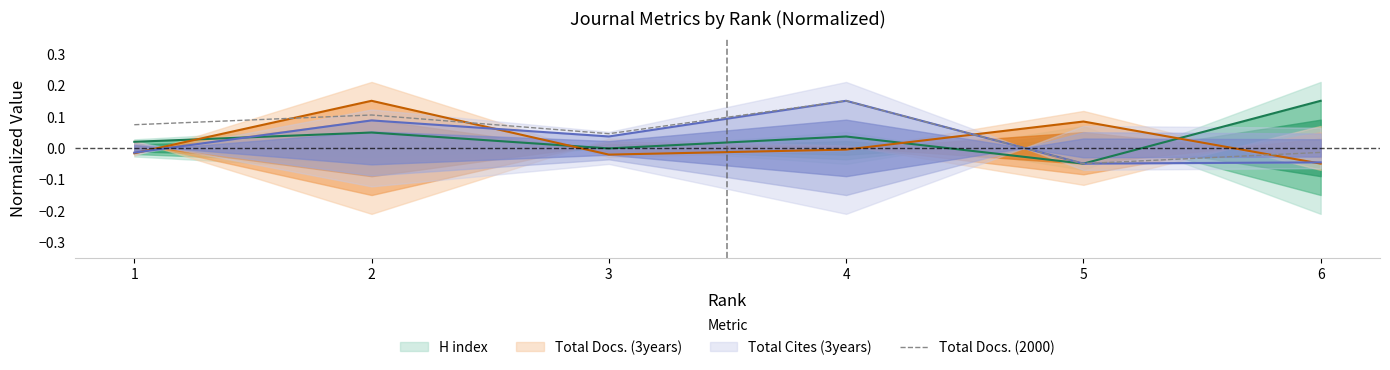

Where is the first local maximum?

2